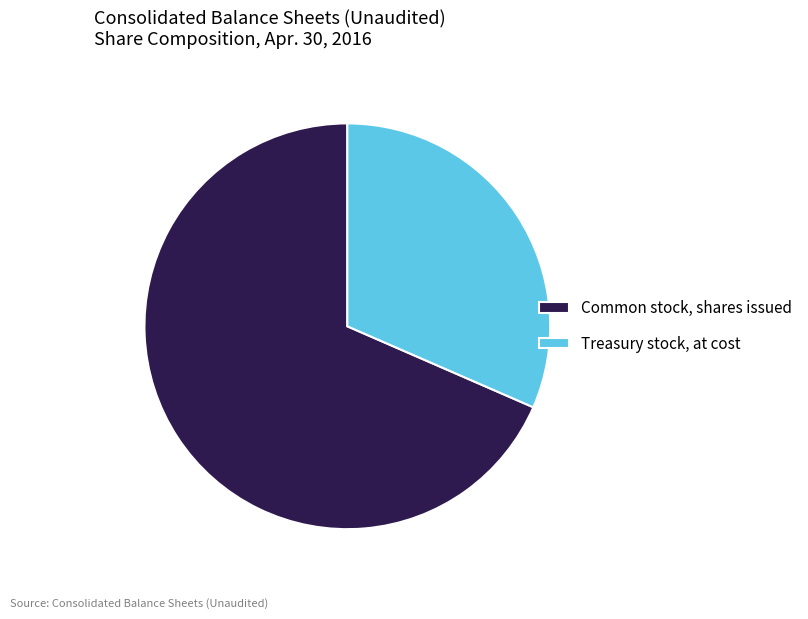

Which has a higher value, Common stock, shares issued or Treasury stock, at cost?

Common stock, shares issued